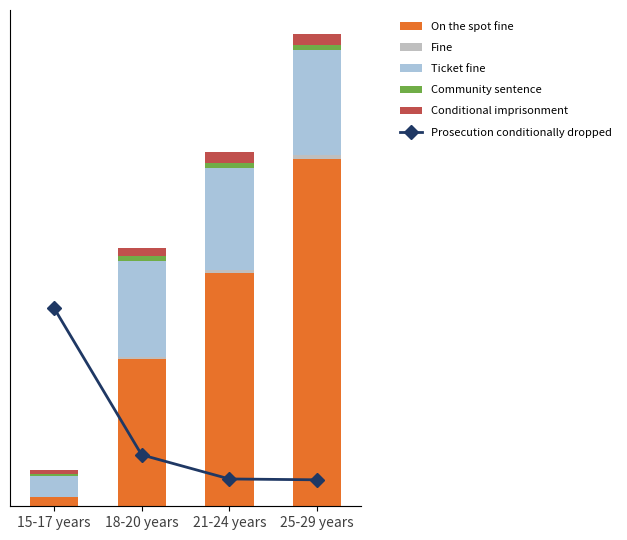

Reading left to right, what are all the values shown in this chart?

On the spot fine: 523	8242	13080	19467
Fine: 18	140	167	212
Ticket fine: 1171	5374	5752	5892
Community sentence: 117	280	281	321
Conditional imprisonment: 208	472	573	617
Prosecution conditionally dropped: 1853	480	255	247